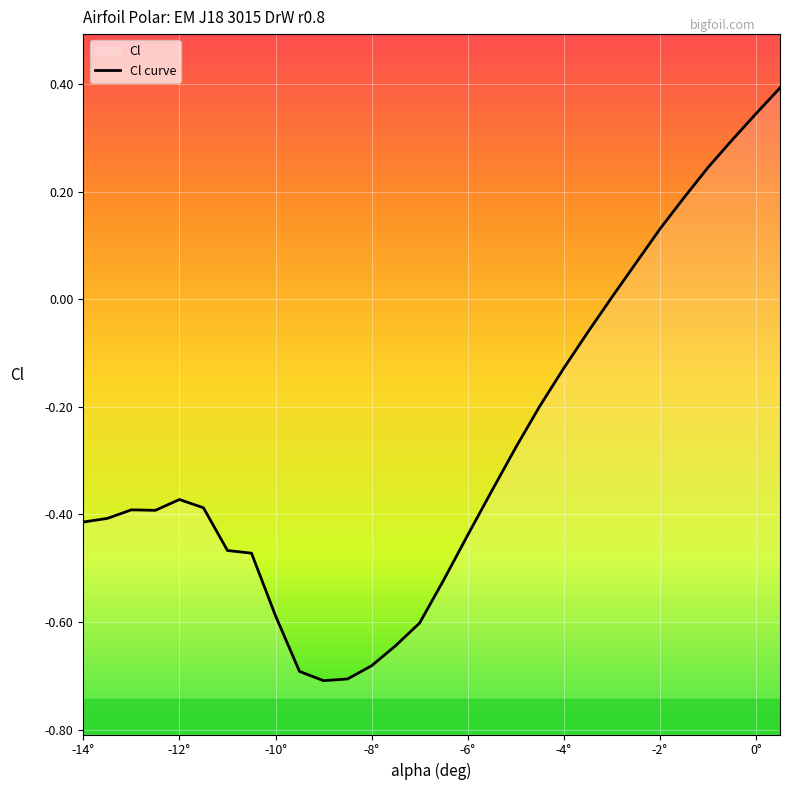

At which label does the data first exceed 0?

-3